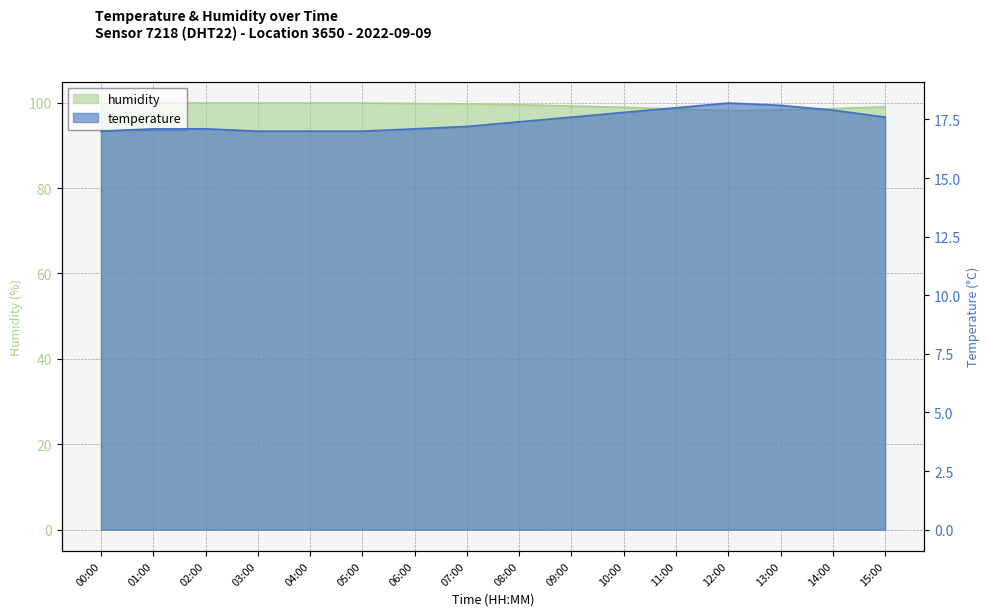

Between 06:00 and 01:00, which is larger?

06:00